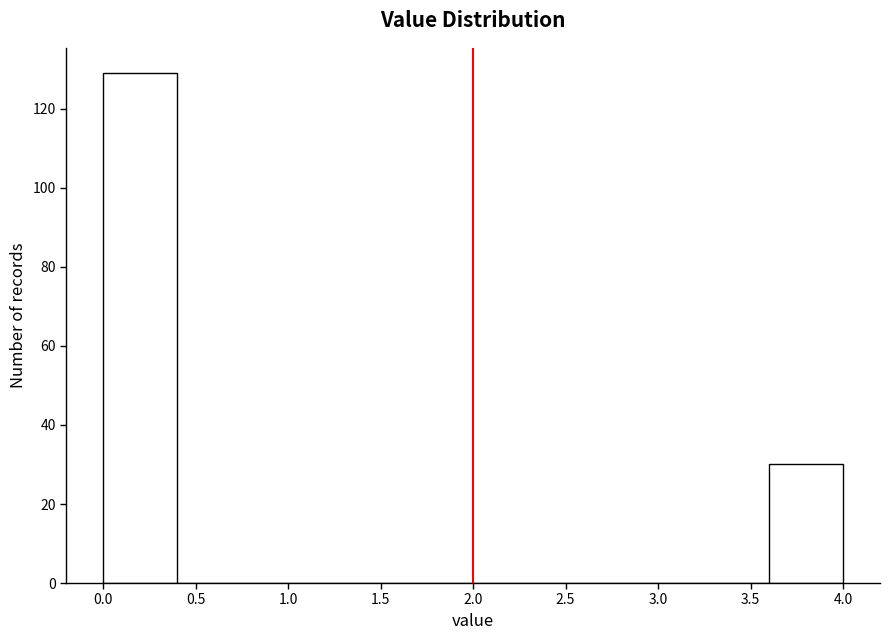

Reading left to right, list every bar in this chart as the range it spans on the x-axis followed by its height. The values are not printed on the chart, so give them approximately, as read against the axis.

0.0 to 0.4: 130
0.4 to 0.8: 0
0.8 to 1.2: 0
1.2 to 1.6: 0
1.6 to 2.0: 0
2.0 to 2.4: 0
2.4 to 2.8: 0
2.8 to 3.2: 0
3.2 to 3.6: 0
3.6 to 4.0: 30